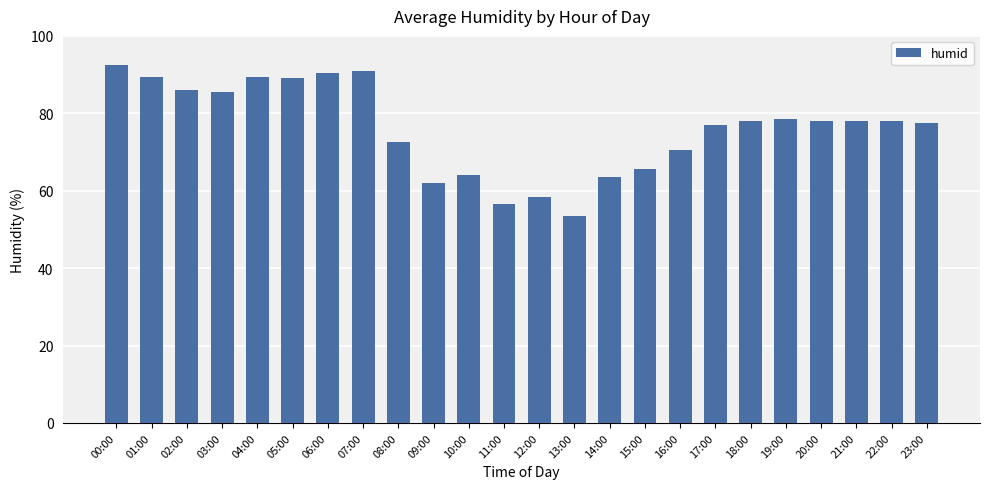

What is the label of the 13th bar from the left?

12:00